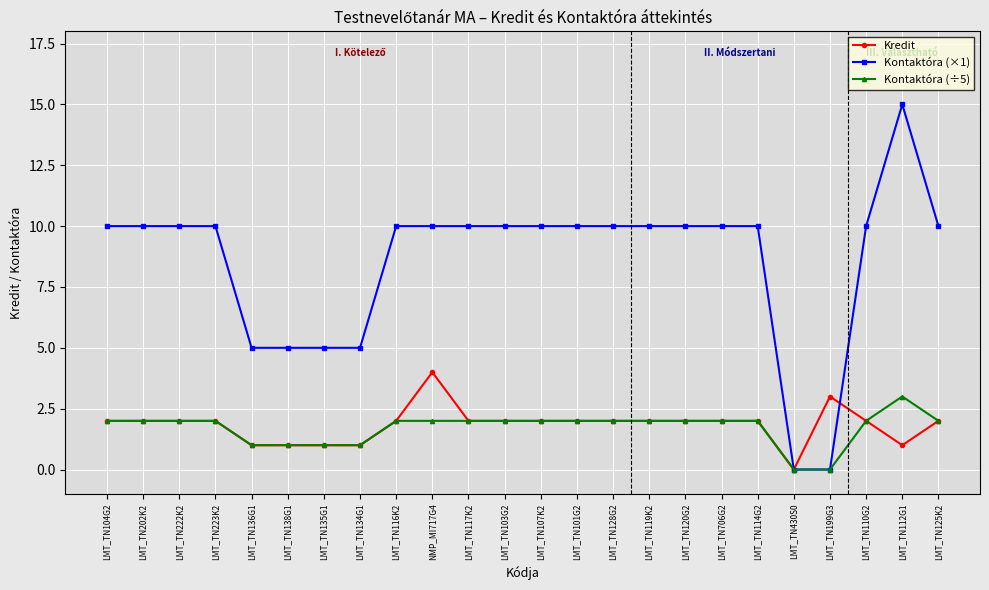

List the series in order of their peak value, highest first.

Kontaktóra (×1), Kredit, Kontaktóra (÷5)